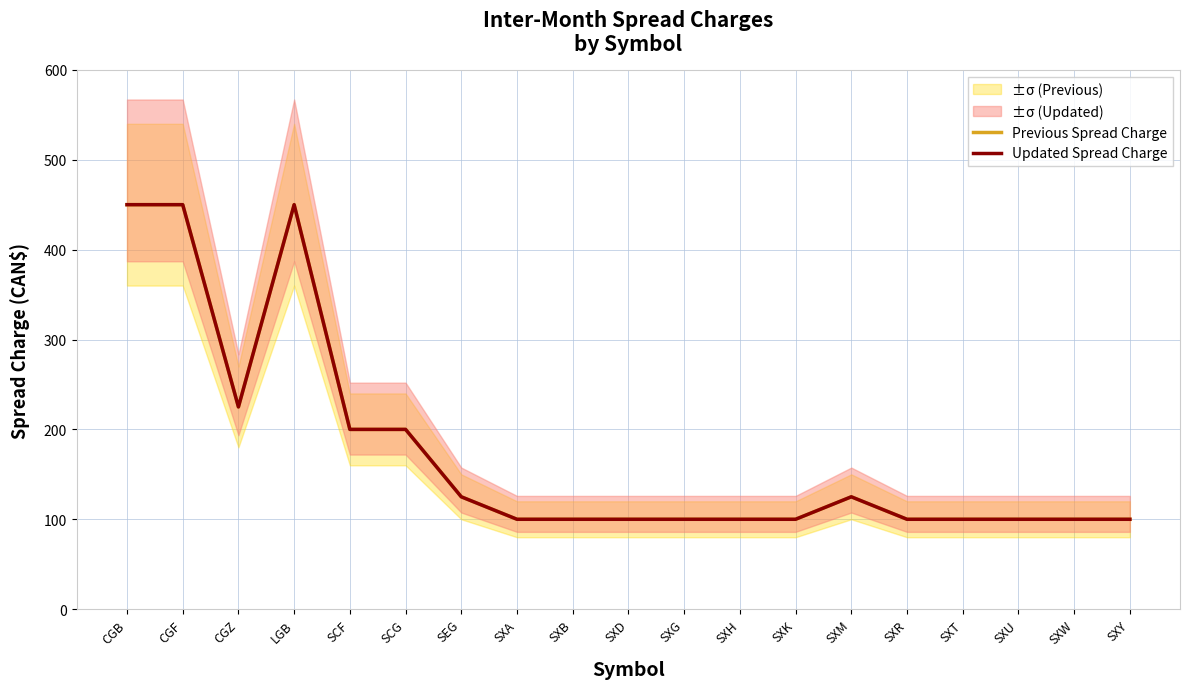

True or false: Previous Spread Charge has more than 0 interior local peaks.

True